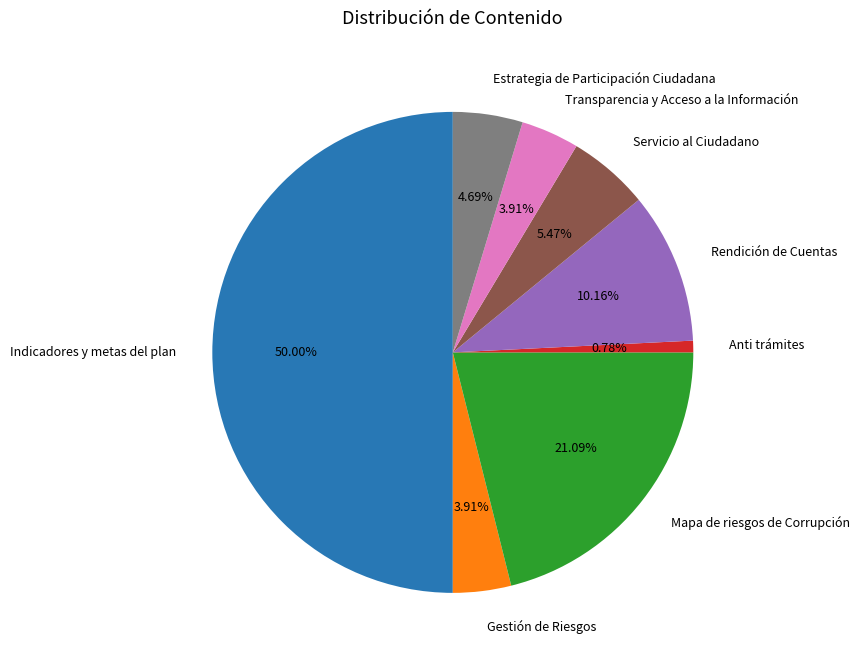

Which slice is the smallest?

Anti trámites